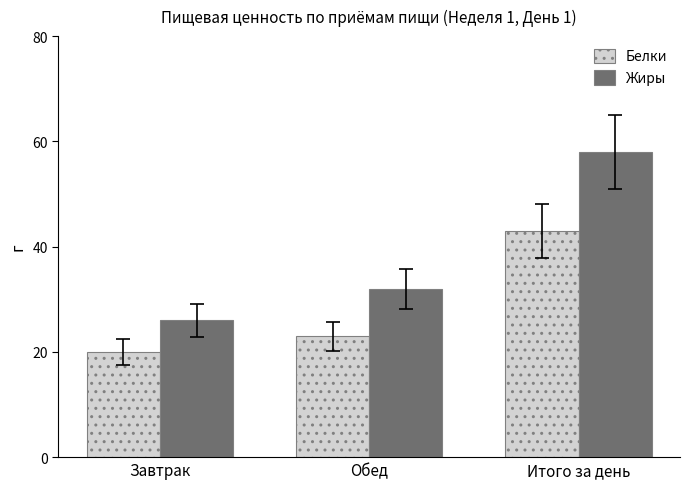

List the series in order of their overall mean, highest first.

Жиры, Белки